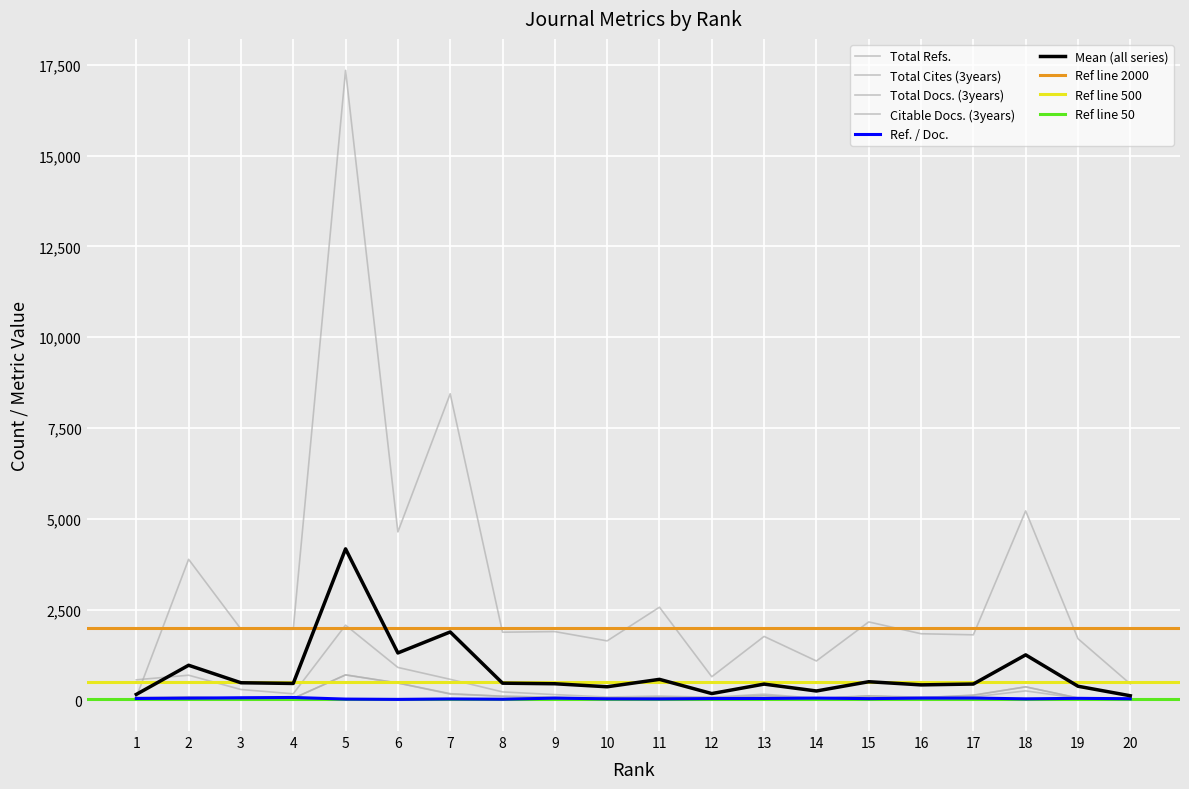

List the labels in order of Total Docs. (3years) value, smallest first.

1, 14, 3, 10, 4, 20, 19, 16, 12, 11, 9, 2, 8, 15, 13, 17, 7, 18, 6, 5